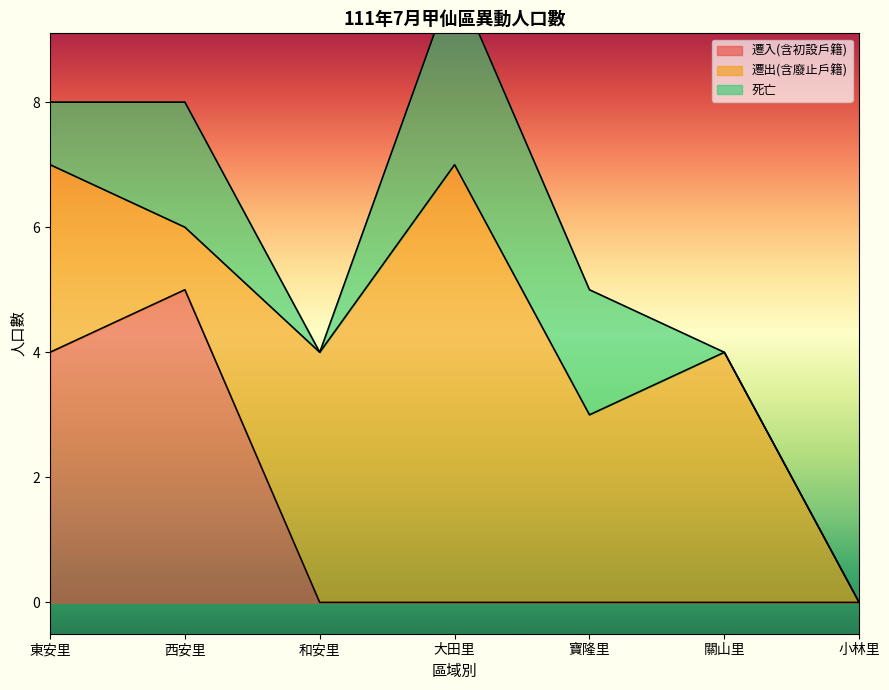

Where is the first local minimum for 死亡?

和安里